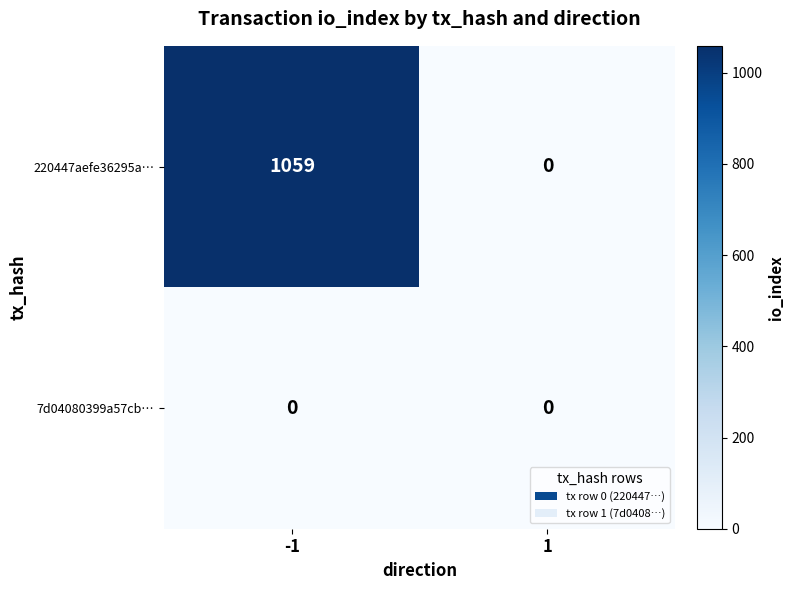

Count the number of categories in the chart.

2